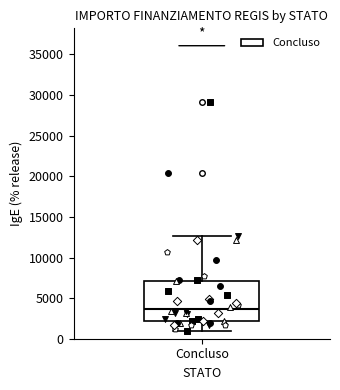

Read this box plot against the y-axis: the position of the median line, the range covered by the box, and the ends of both whiskers. The values are not printed on the chart, so give them approximately, as read against the axis.

median 3500, box 2000 to 7000, whiskers 1000 to 12500